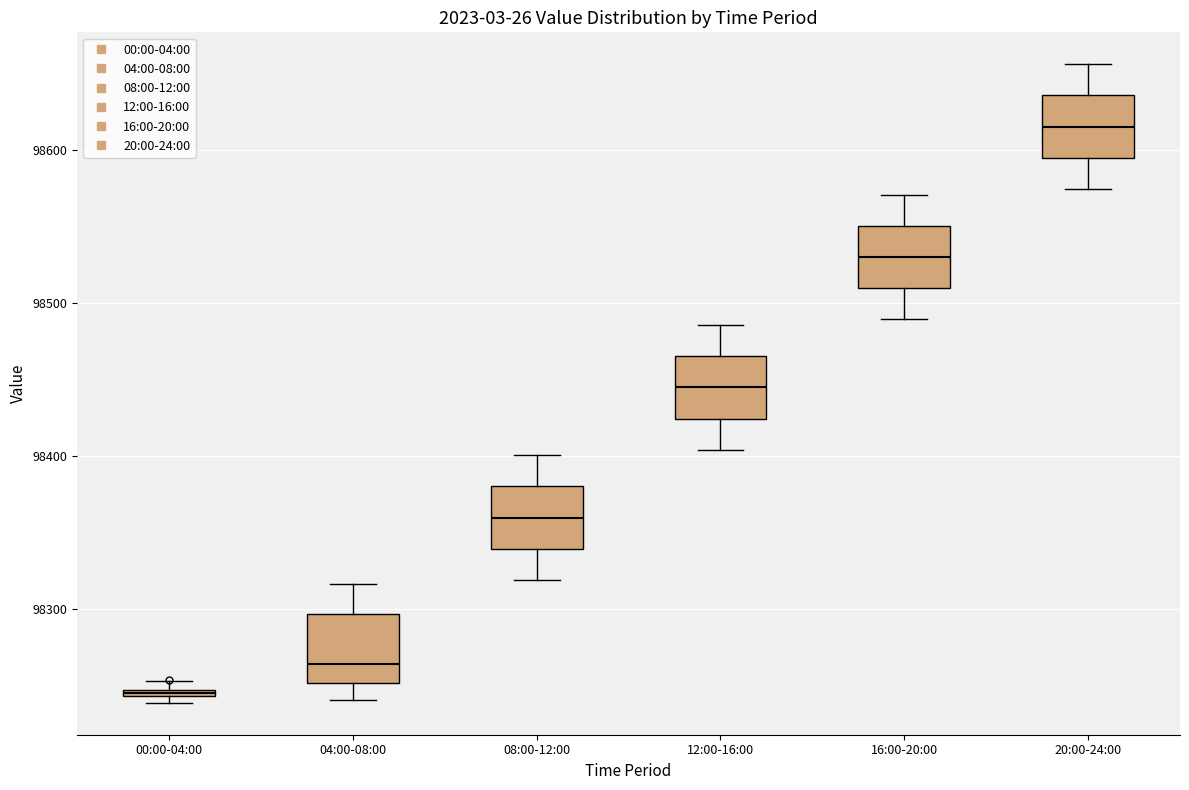

Which box has the highest median line?

20:00-24:00